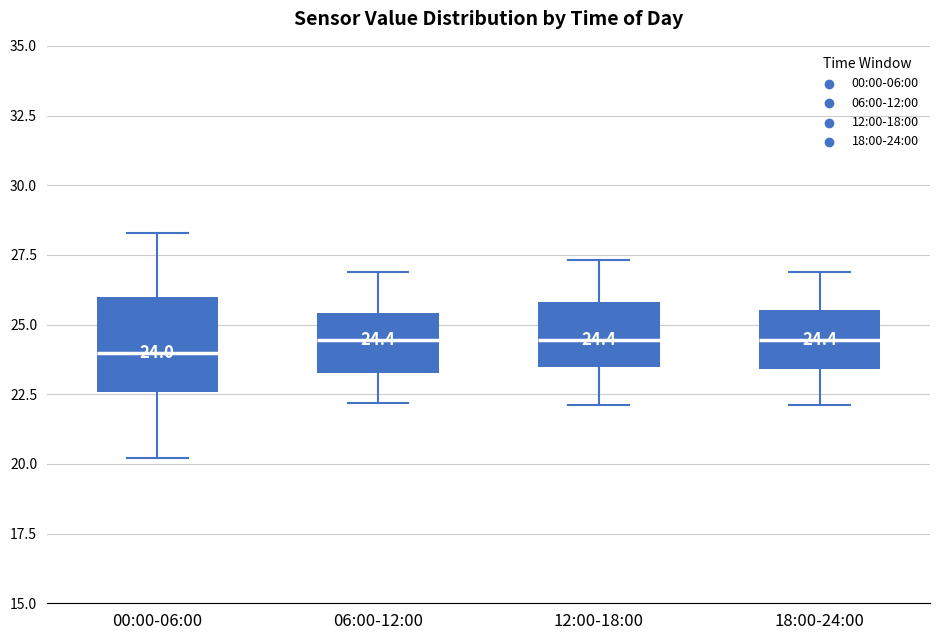

Comparing the boxes themselves (not the whiskers), which one is the tallest?

00:00-06:00